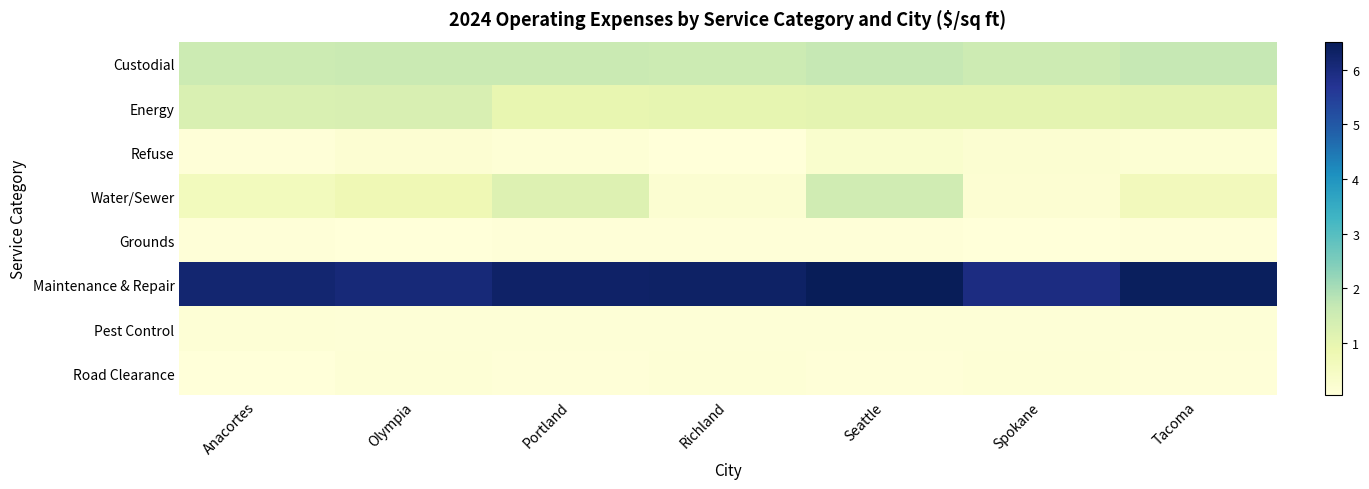

At which category does the chart reach its minimum across all series?

Anacortes